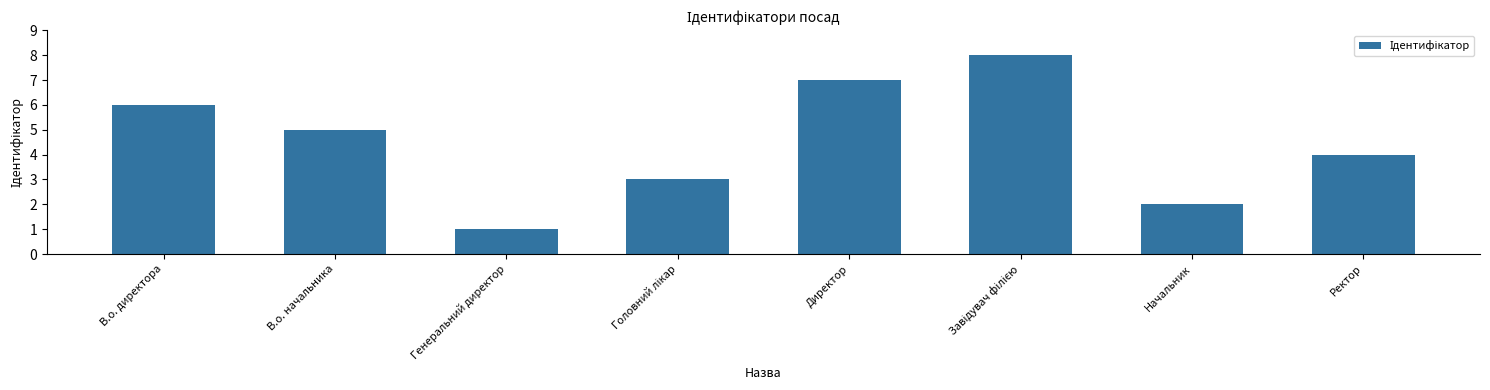

What is the label of the 5th bar from the left?

Директор